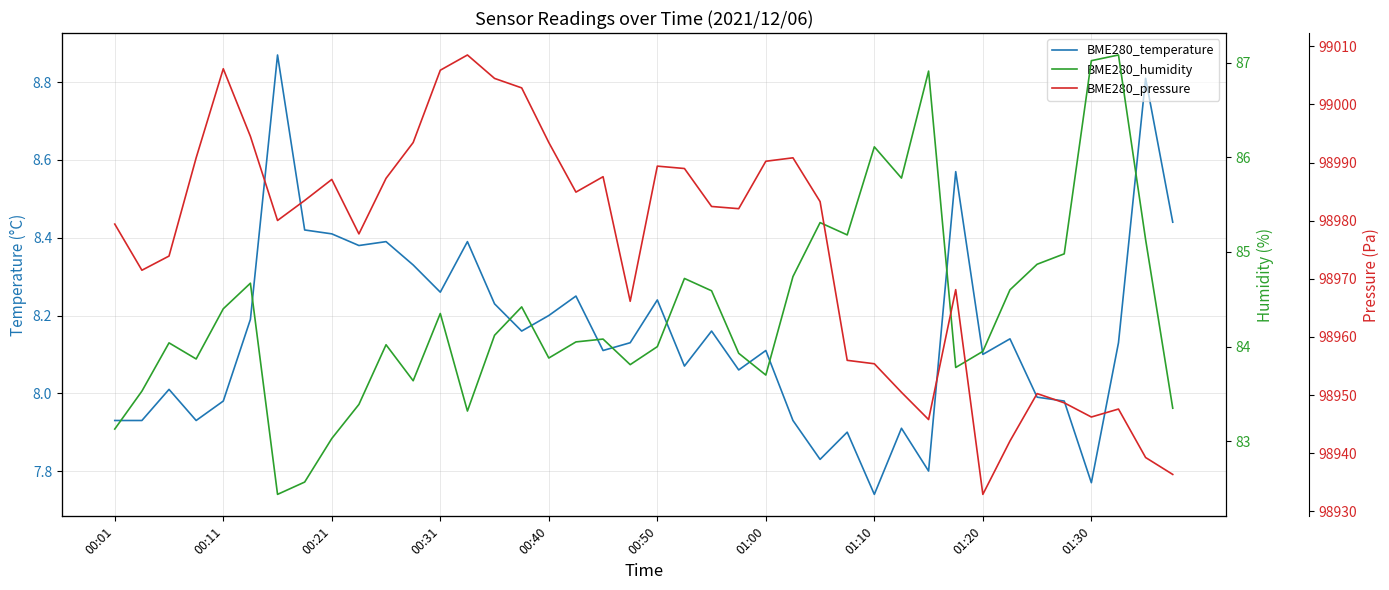

Rank the series at 00:31 from highest to lowest value.

BME280_pressure, BME280_humidity, BME280_temperature